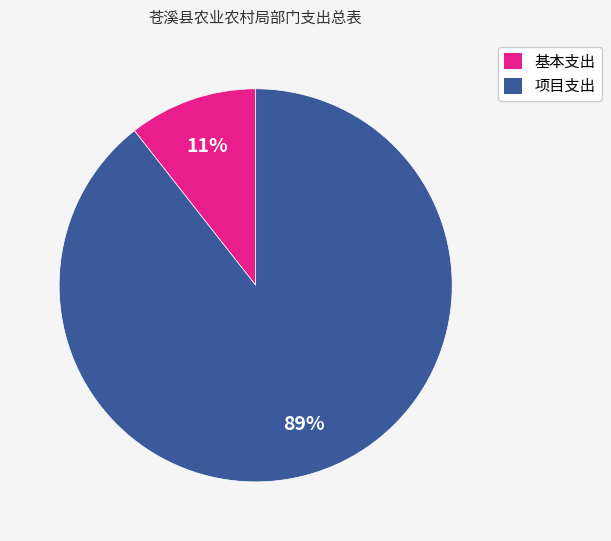

To the nearest percent, what portion does 基本支出 represent?

11%